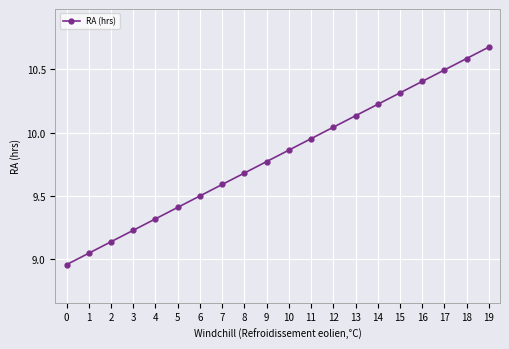

Read the value at 18.

10.6